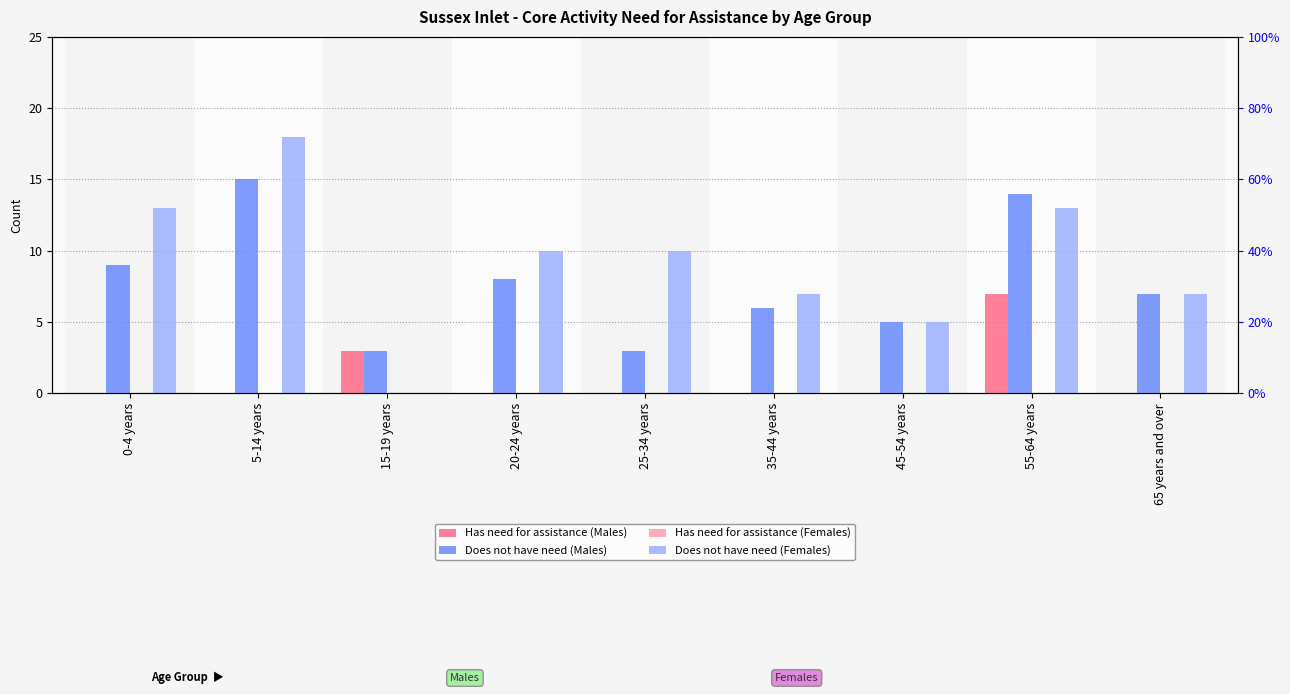

At which label does Has need for assistance (Males) reach its peak?

55-64 years